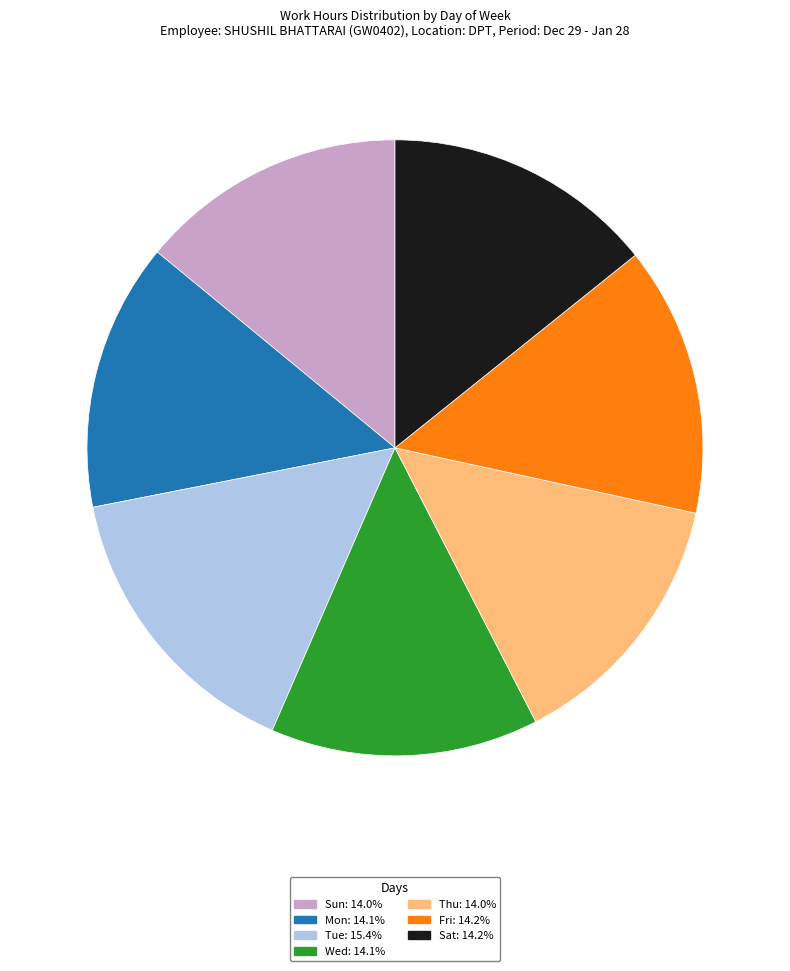

Does any single category account for the majority?

No